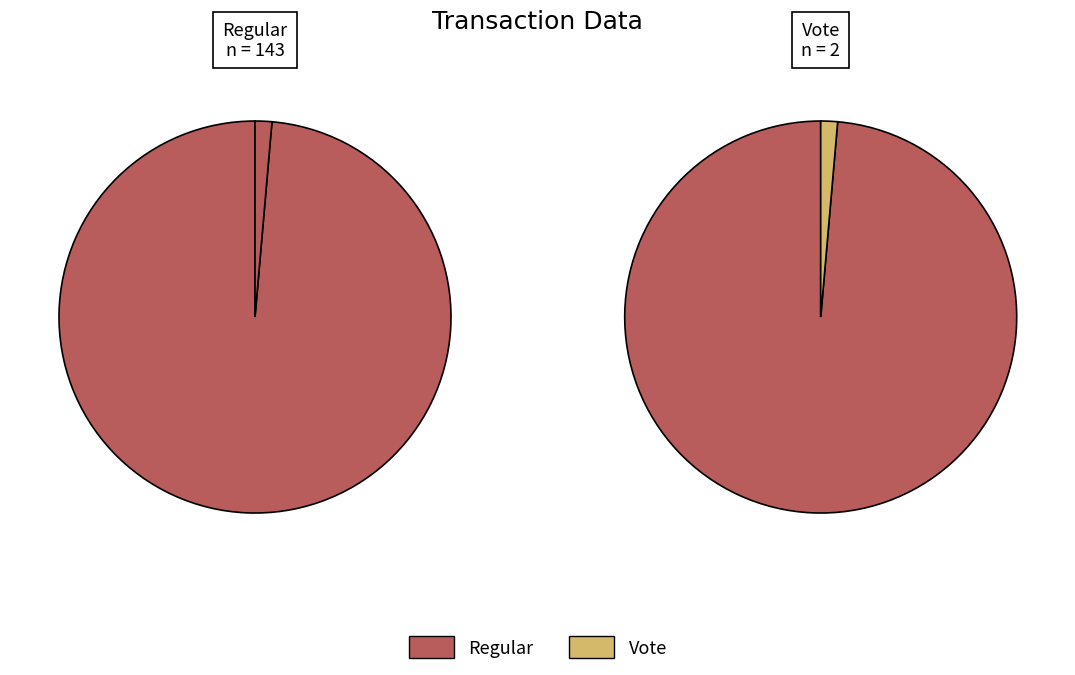

To the nearest percent, what portion does Regular represent?

99%